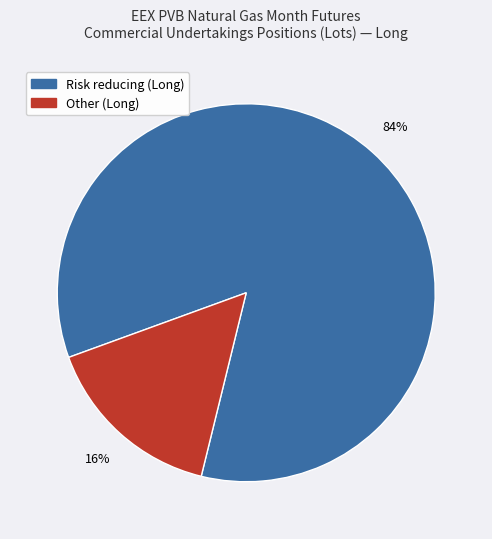

Does any single category account for the majority?

Yes